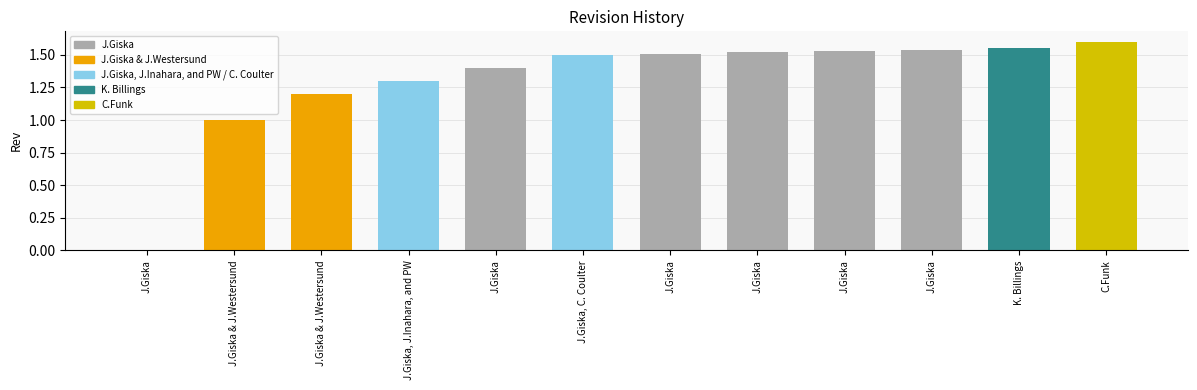

Reading right to left, what are all the values shown in this chart?

C.Funk=1.6	K. Billings=1.6	J.Giska=1.5	J.Giska=1.5	J.Giska=1.5	J.Giska=1.5	J.Giska, C. Coulter=1.5	J.Giska=1.4	J.Giska, J.Inahara, and PW=1.3	J.Giska & J.Westersund=1.2	J.Giska & J.Westersund=1.0	J.Giska=0.0